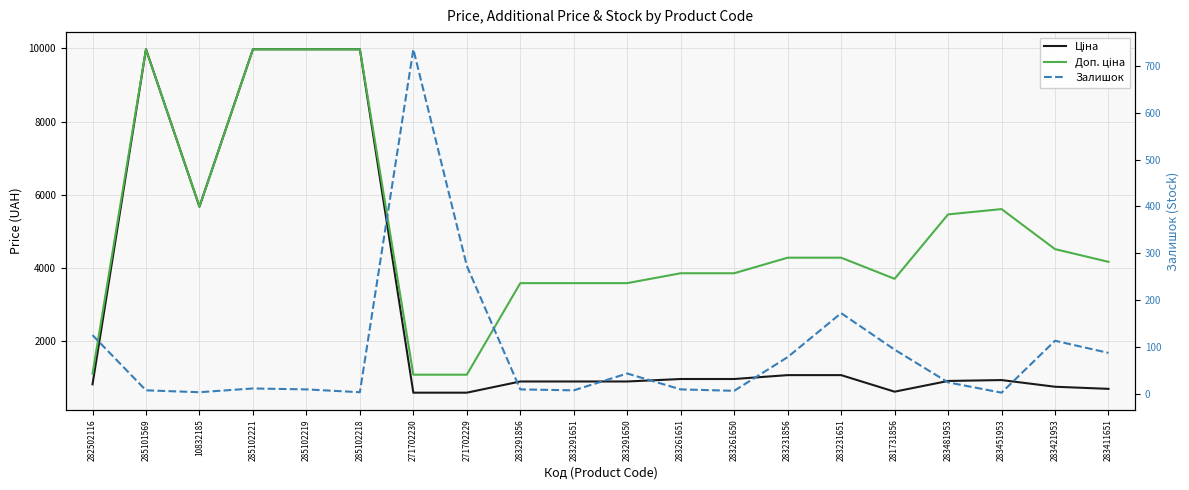

What is the label of the 20th point from the left?

283411651